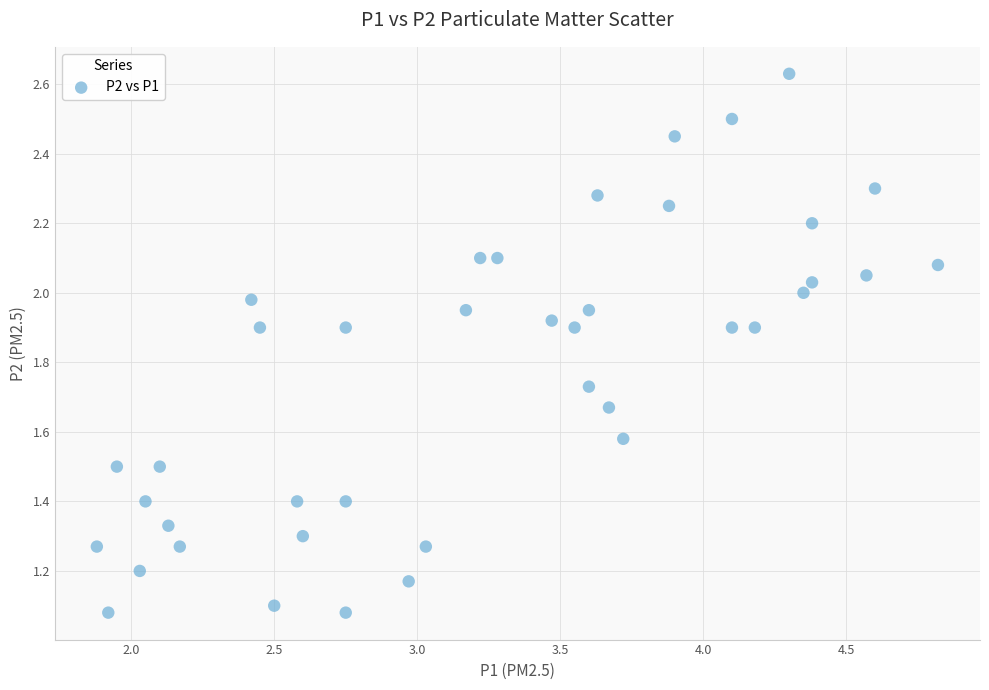

What is the range of X values (max minus min)?

2.9